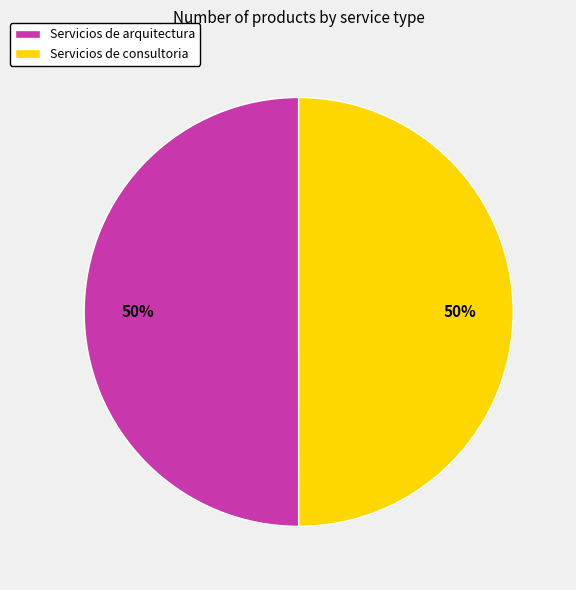

To the nearest percent, what is the average slice percentage?

50%